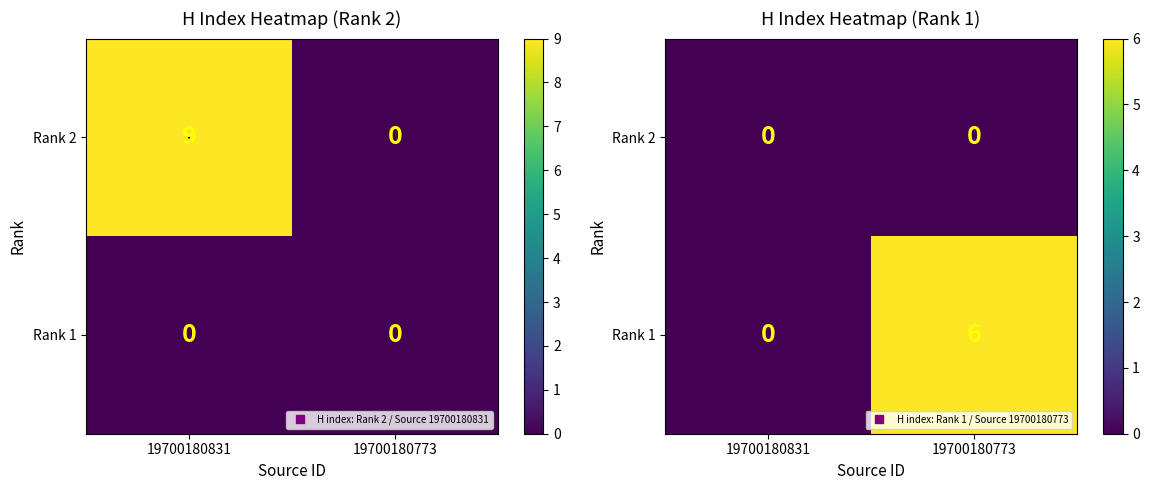

What is the sum of all Rank 1 values?

6